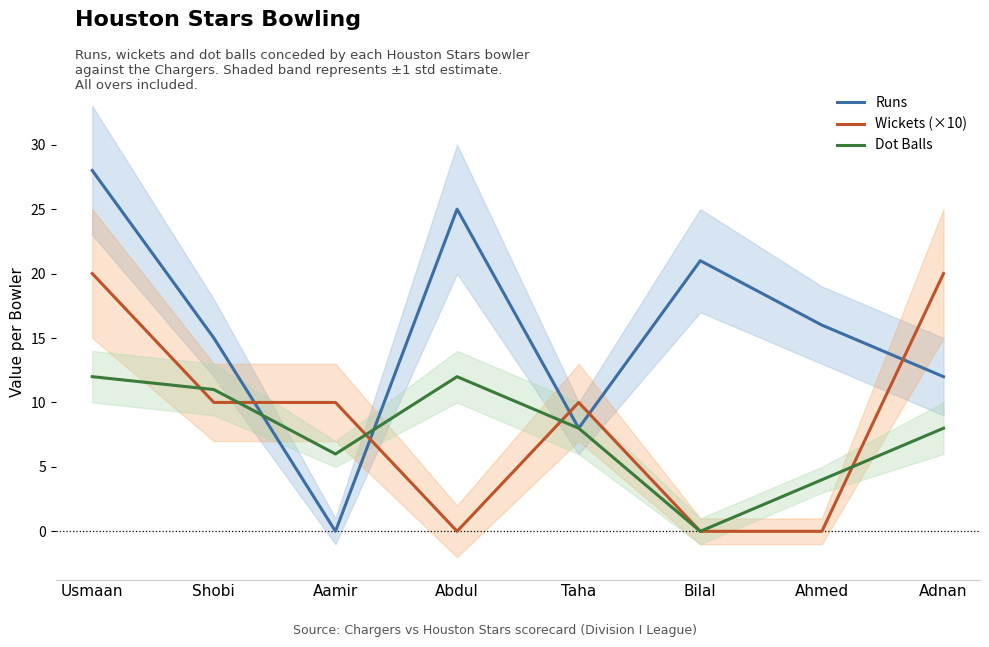

How many Runs values are between 12 and 25?

5